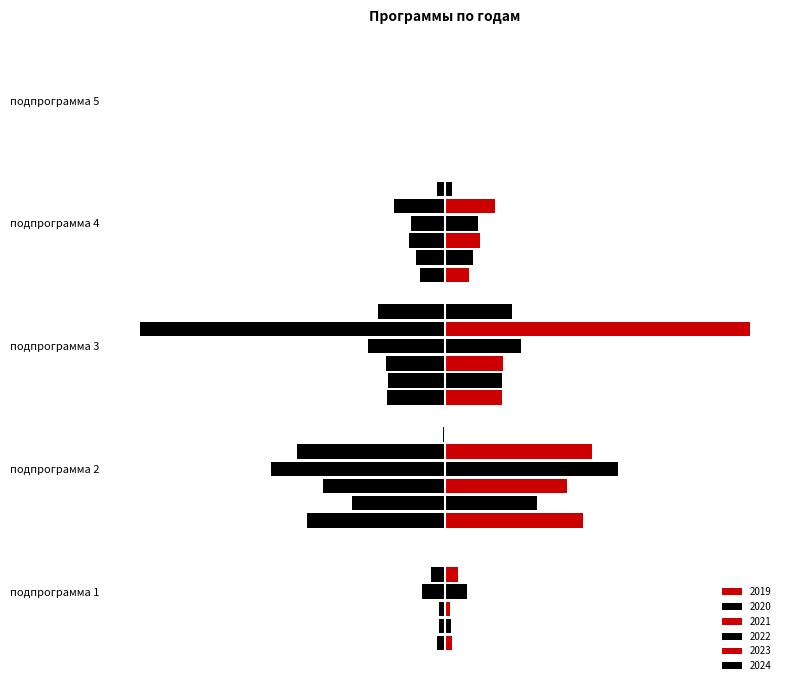

Reading right to left, list all the values displayed in this chart.

2019: подпрограмма 5=0.0	подпрограмма 4=-0.0	подпрограмма 3=-0.1	подпрограмма 2=-0.2	подпрограмма 1=-0.0
2020: подпрограмма 5=0.0	подпрограмма 4=-0.0	подпрограмма 3=-0.1	подпрограмма 2=-0.2	подпрограмма 1=-0.0
2021: подпрограмма 5=0.0	подпрограмма 4=-0.1	подпрограмма 3=-0.1	подпрограмма 2=-0.2	подпрограмма 1=-0.0
2022: подпрограмма 5=0.0	подпрограмма 4=-0.1	подпрограмма 3=-0.1	подпрограмма 2=-0.3	подпрограмма 1=-0.0
2023: подпрограмма 5=-0.0	подпрограмма 4=-0.1	подпрограмма 3=-0.5	подпрограмма 2=-0.2	подпрограмма 1=-0.0
2024: подпрограмма 5=-0.0	подпрограмма 4=-0.0	подпрограмма 3=-0.1	подпрограмма 2=-0.0	подпрограмма 1=-0.0